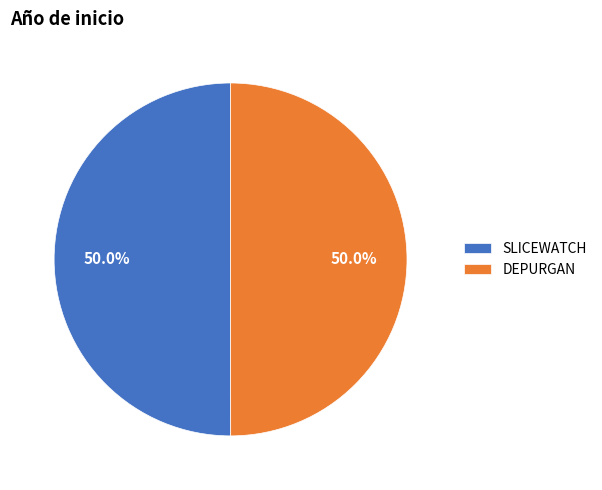

Approximately how many times larger is the value at SLICEWATCH compared to DEPURGAN?

1.0